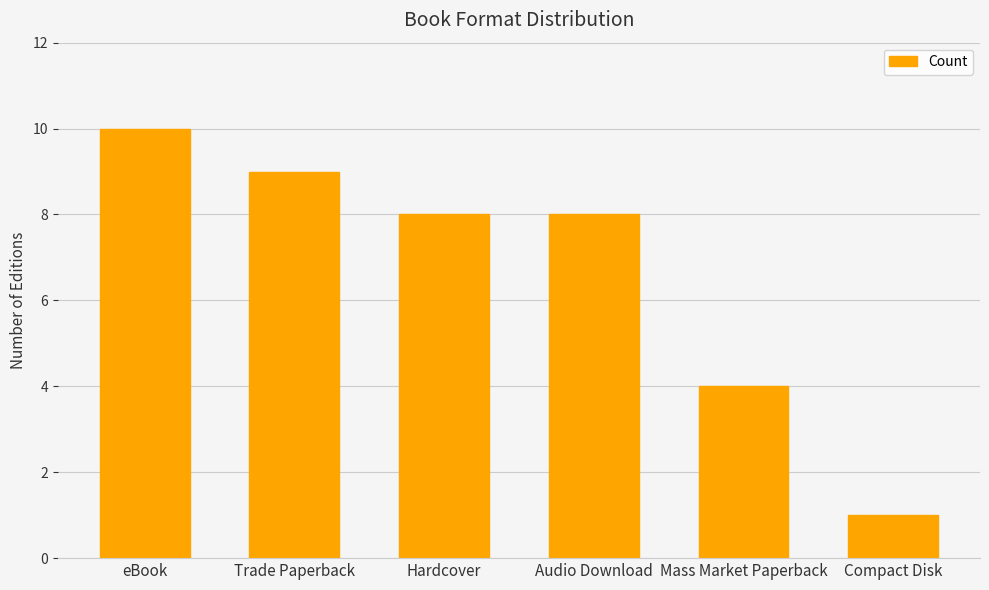

Between Mass Market Paperback and Trade Paperback, which is larger?

Trade Paperback